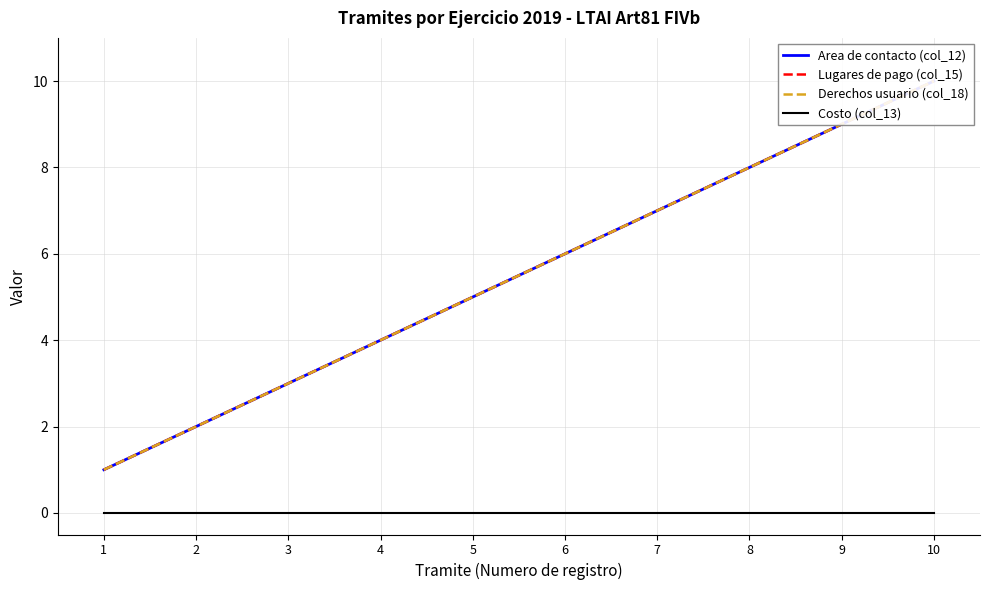

What is the maximum value shown in the chart?

10